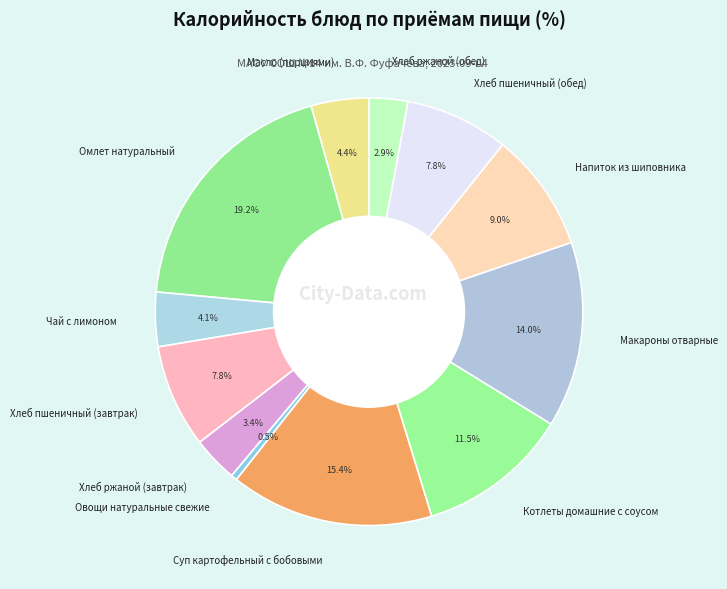

How many segments does this pie chart have?

12